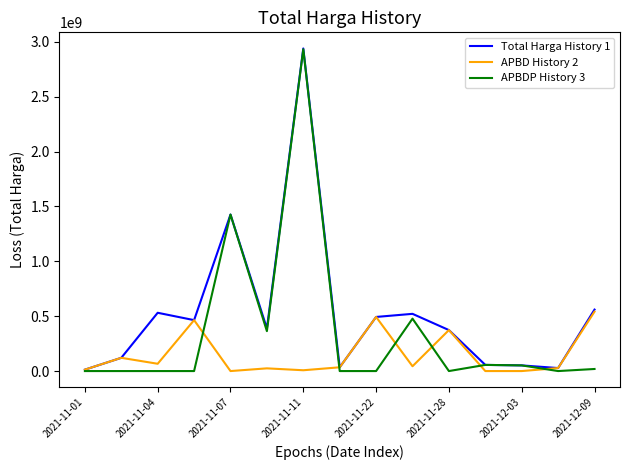

What is the greatest value displayed?

2938963240